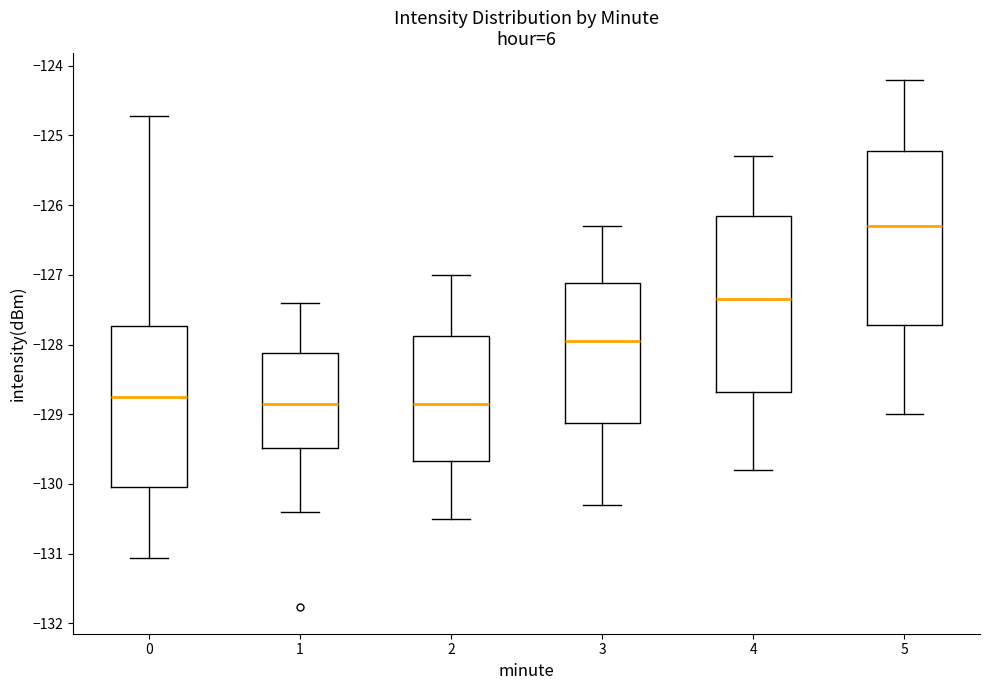

Reading left to right, read every box against the y-axis: the position of its median line, the range the box covers, and the ends of its whiskers. The values are not printed on the chart, so give them approximately, as read against the axis.

0: median -128.8, box -130.0 to -127.7, whiskers -131.1 to -124.7
1: median -128.8, box -129.5 to -128.1, whiskers -130.4 to -127.4
2: median -128.8, box -129.7 to -127.9, whiskers -130.5 to -127.0
3: median -127.9, box -129.1 to -127.1, whiskers -130.3 to -126.3
4: median -127.3, box -128.7 to -126.1, whiskers -129.8 to -125.3
5: median -126.3, box -127.7 to -125.2, whiskers -129.0 to -124.2